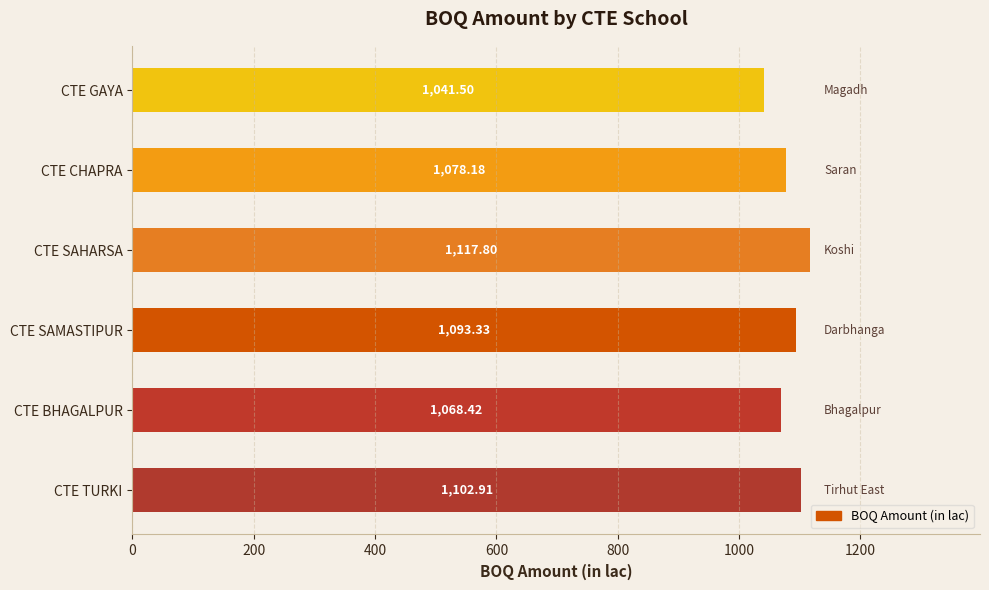

List the labels in order of value, largest first.

CTE SAHARSA, CTE TURKI, CTE SAMASTIPUR, CTE CHAPRA, CTE BHAGALPUR, CTE GAYA